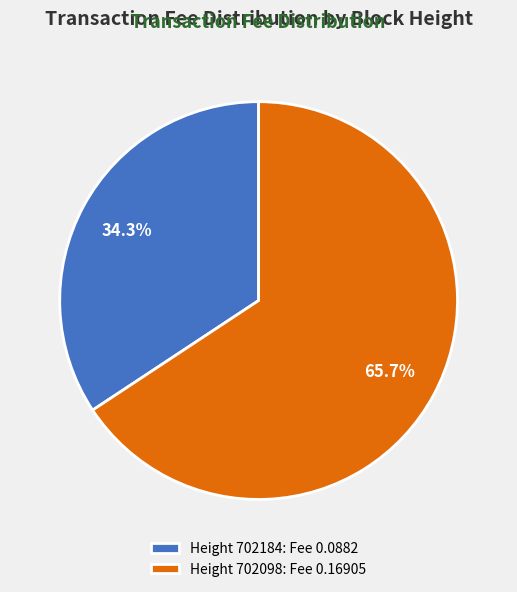

What is the majority slice?

Height 702098: Fee 0.16905